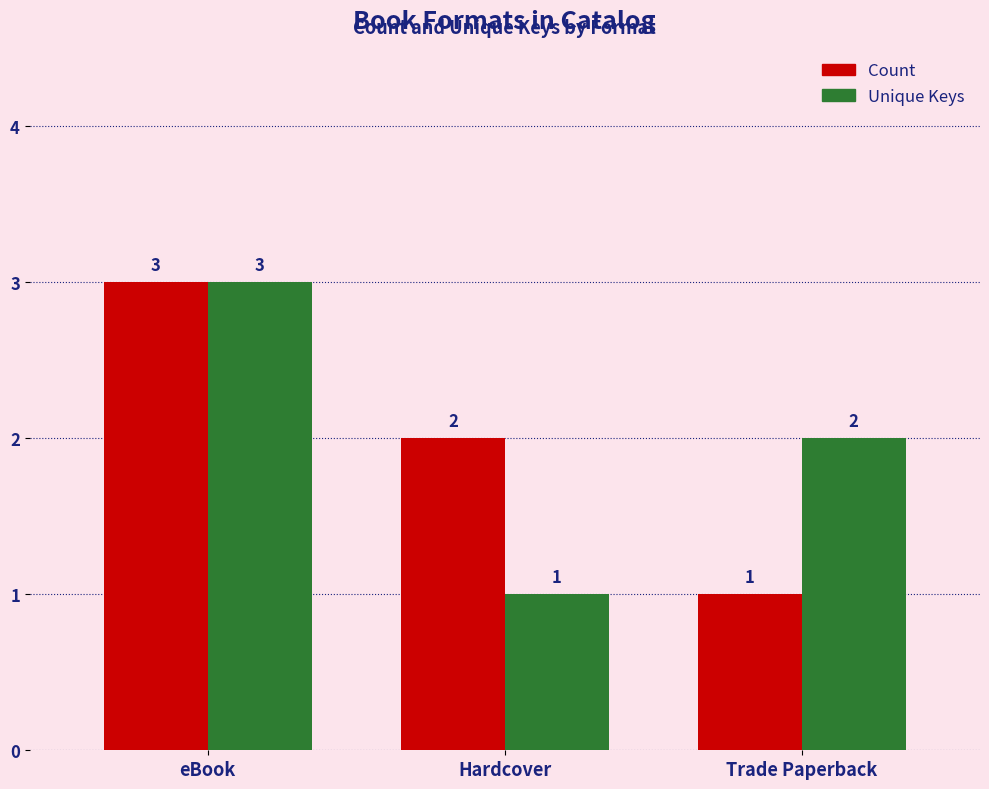

How many bars are there in total?

6